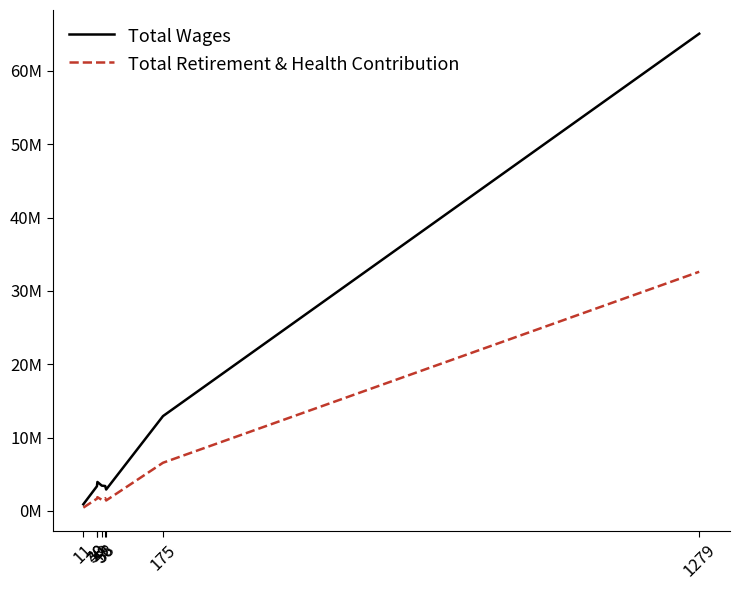

Does the chart display data point markers on the line(s)?

No